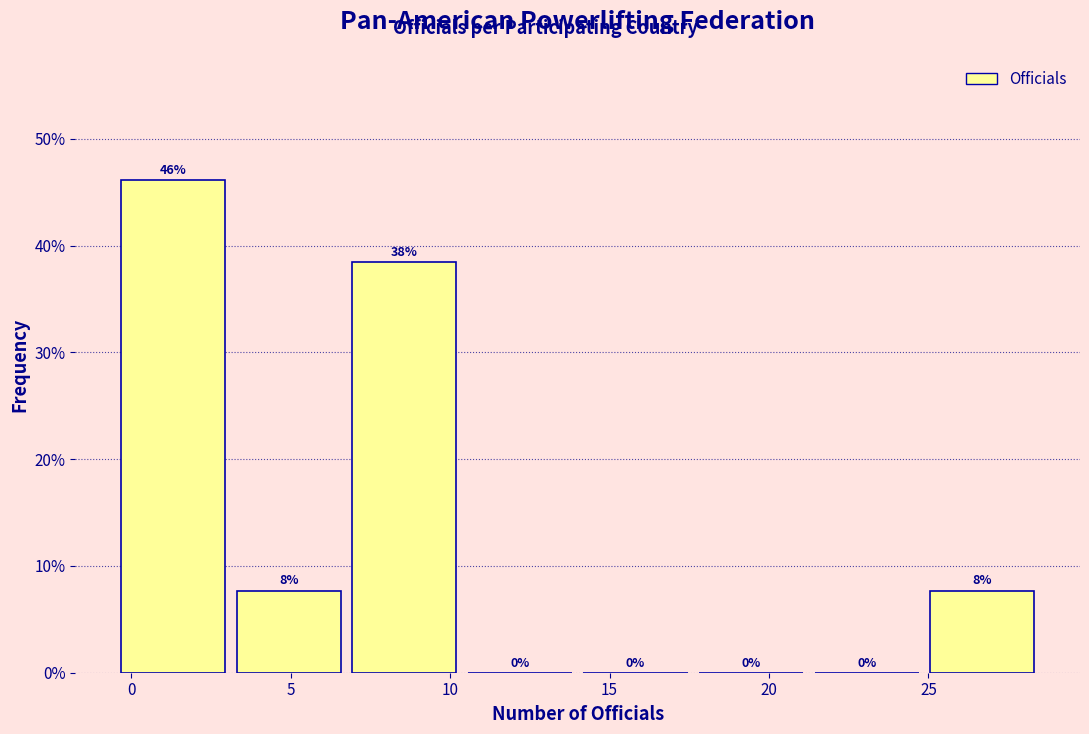

Over which range of the x-axis is the bar tallest?

-0.5 to 3.0